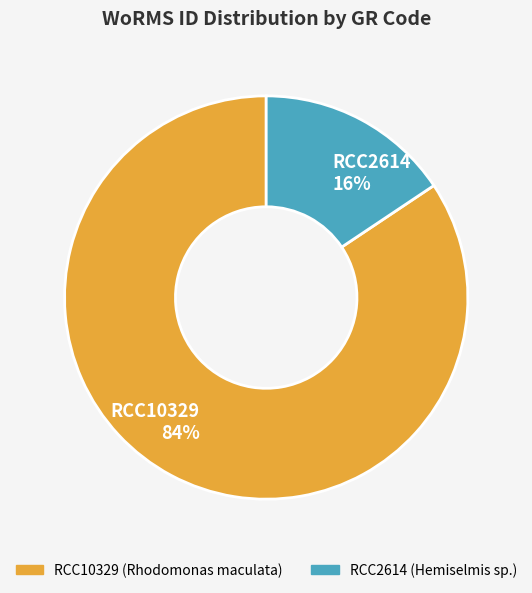

To the nearest percent, what is the average slice percentage?

50%